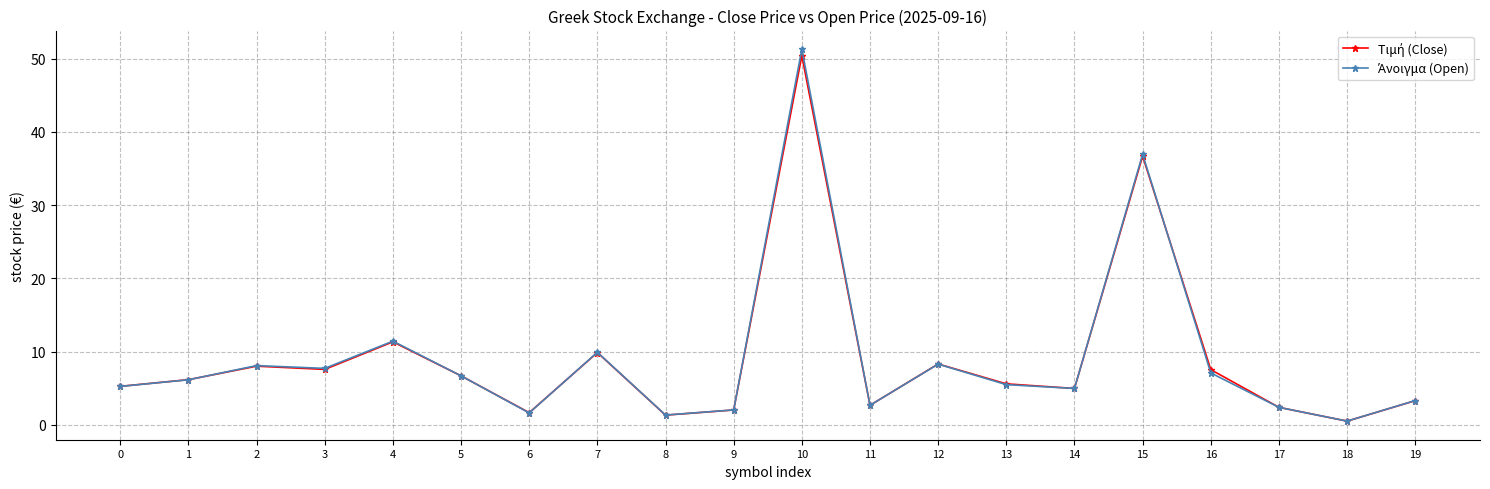

At which category is the sum across all series the highest?

10